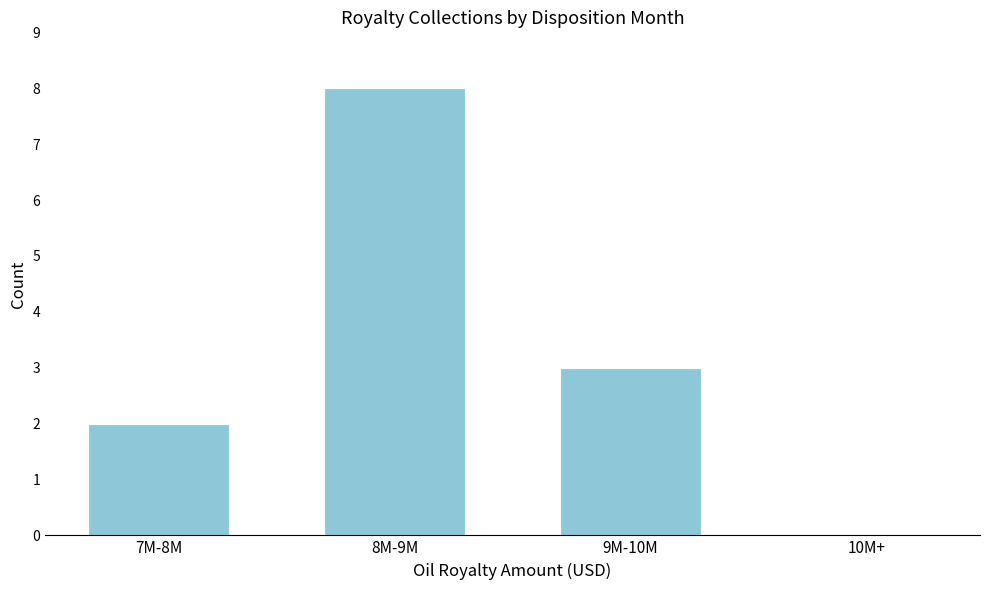

Reading left to right, transcribe all the data shown in this chart.

7M-8M=2	8M-9M=8	9M-10M=3	10M+=0